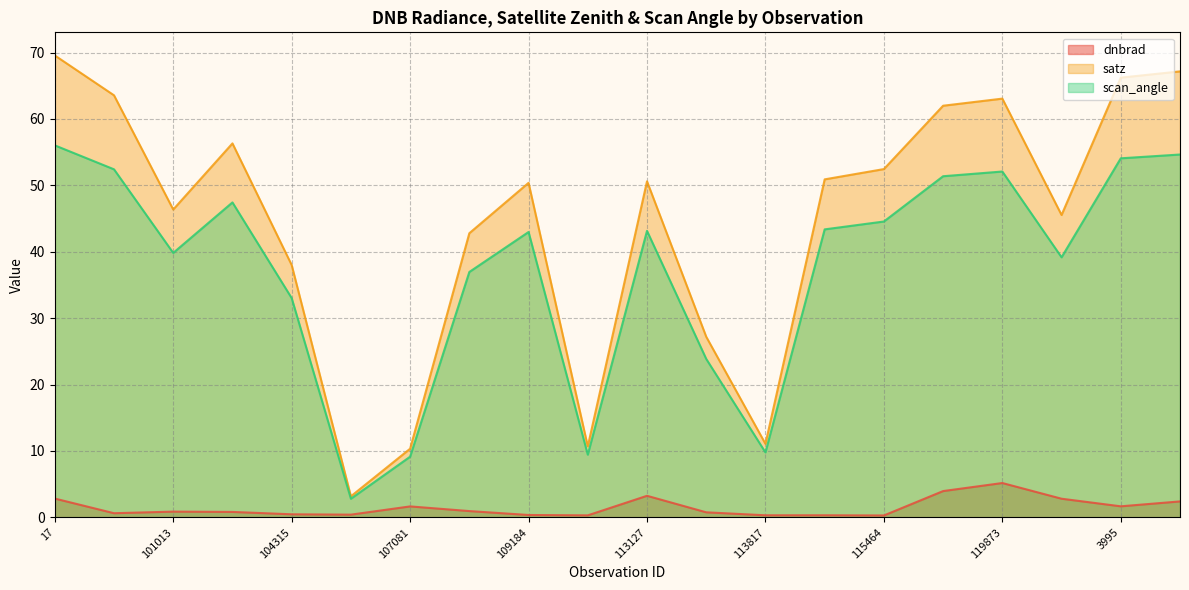

What is the difference between the maximum and minimum values in the scan_angle series?

53.2